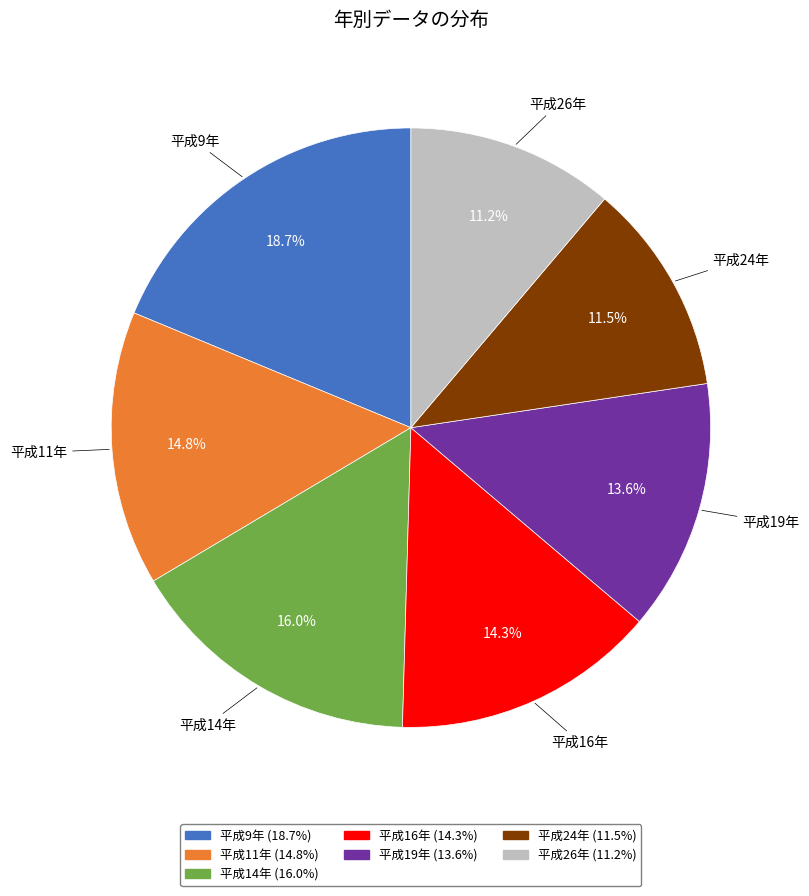

Does 平成14年 account for over 50% of the chart?

No